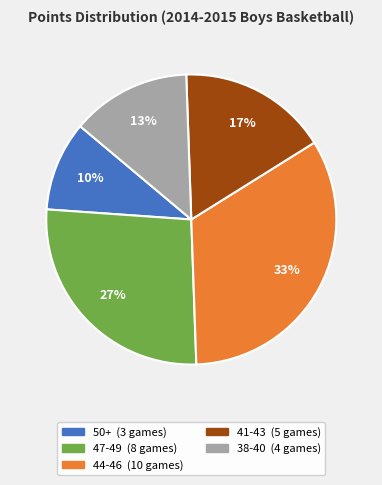

Is there any slice that represents more than half of the pie?

No